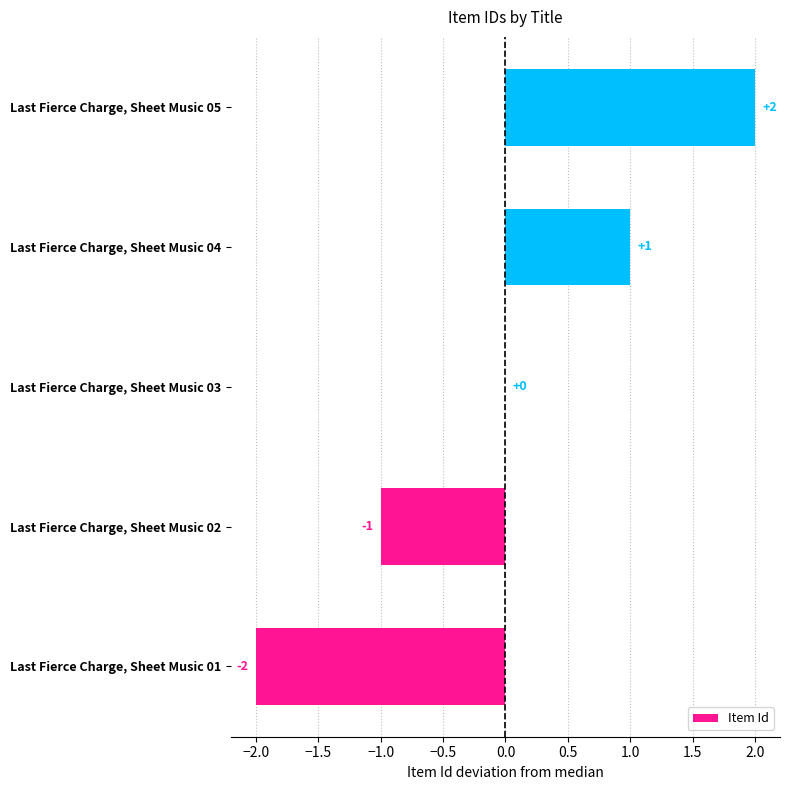

Between Last Fierce Charge, Sheet Music 03 and Last Fierce Charge, Sheet Music 05, which is larger?

Last Fierce Charge, Sheet Music 05